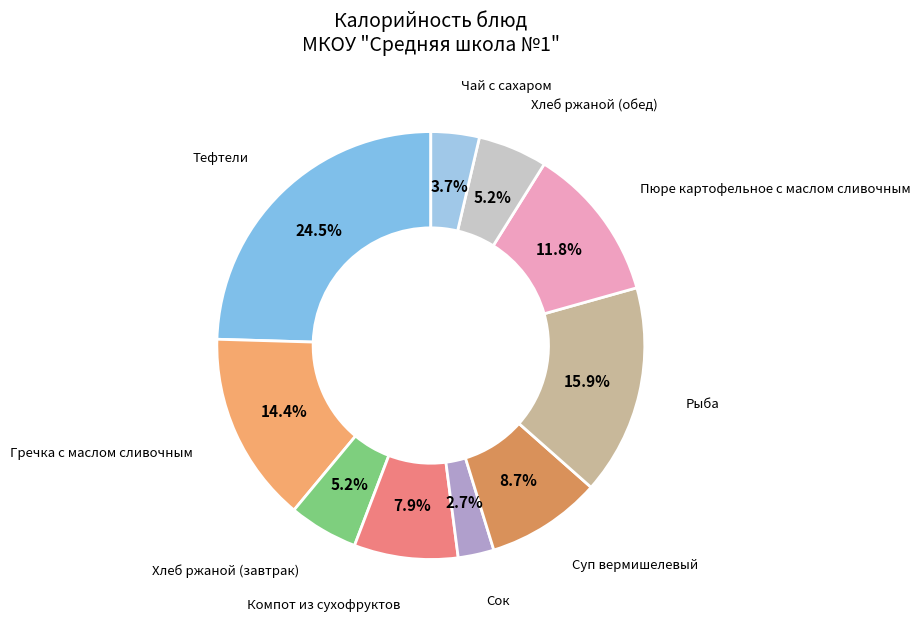

What is the smallest slice in the pie chart?

Сок